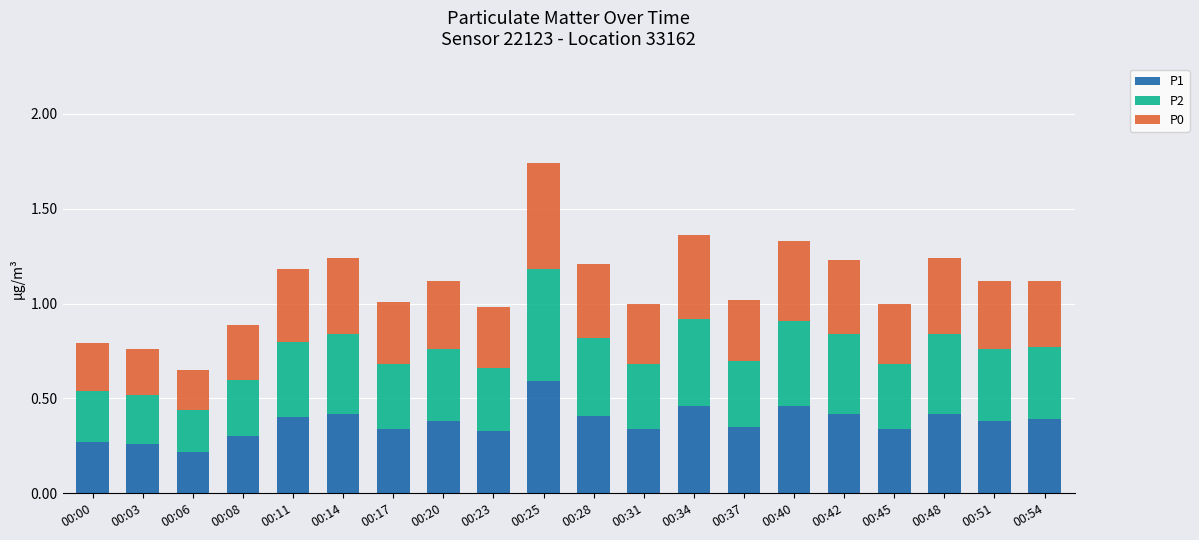

The P1 series shows 0.4 at 00:06. True or false?

False